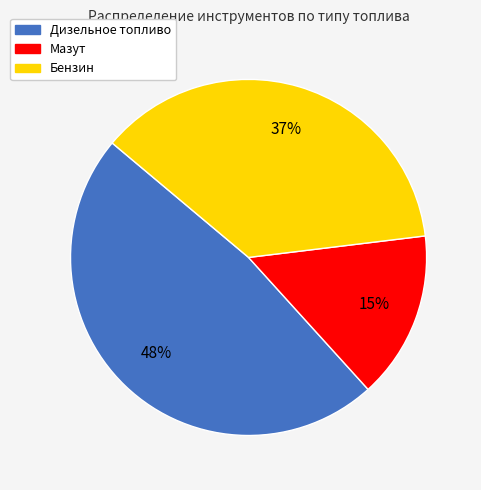

Which slice is the smallest?

Мазут